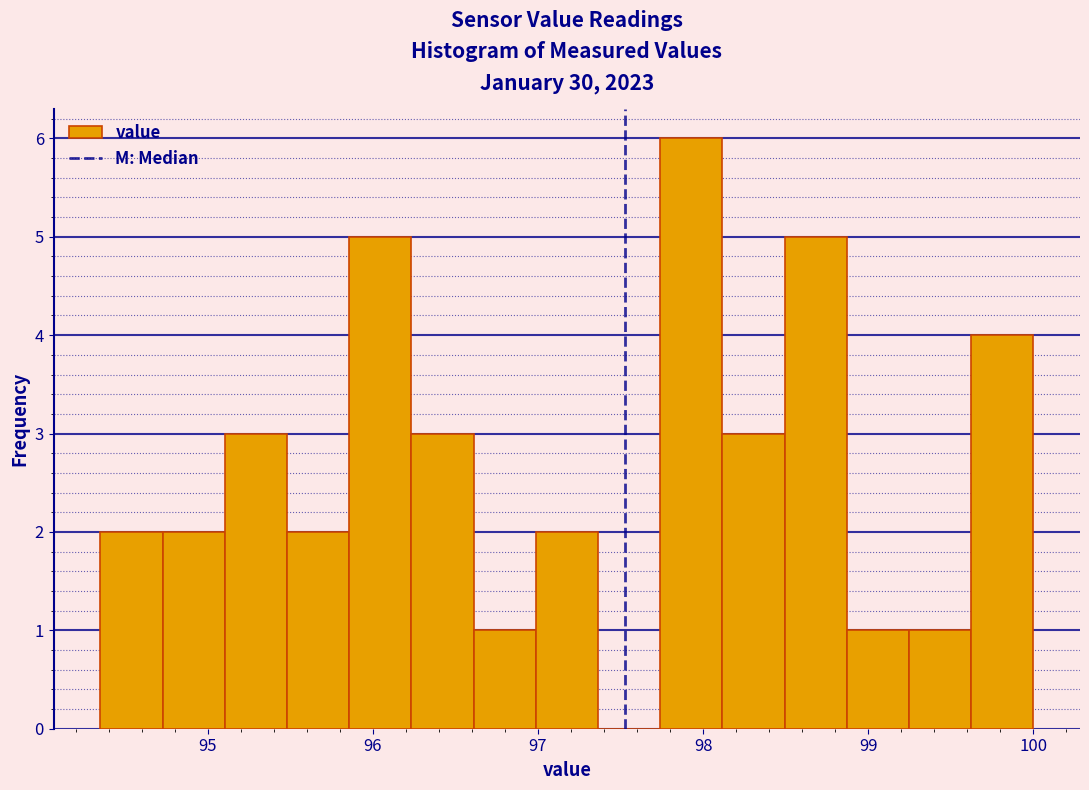

Around what value on the x-axis is the tallest bar? Give the approximate position of its centre, as read against the axis.

97.9